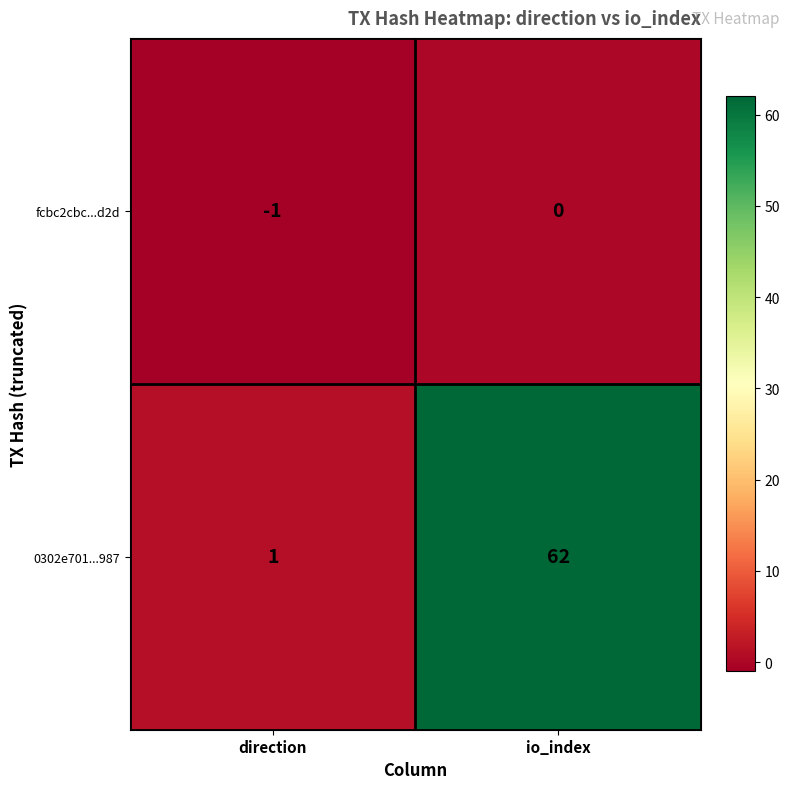

What is the spread (max minus min) of values at io_index?

62